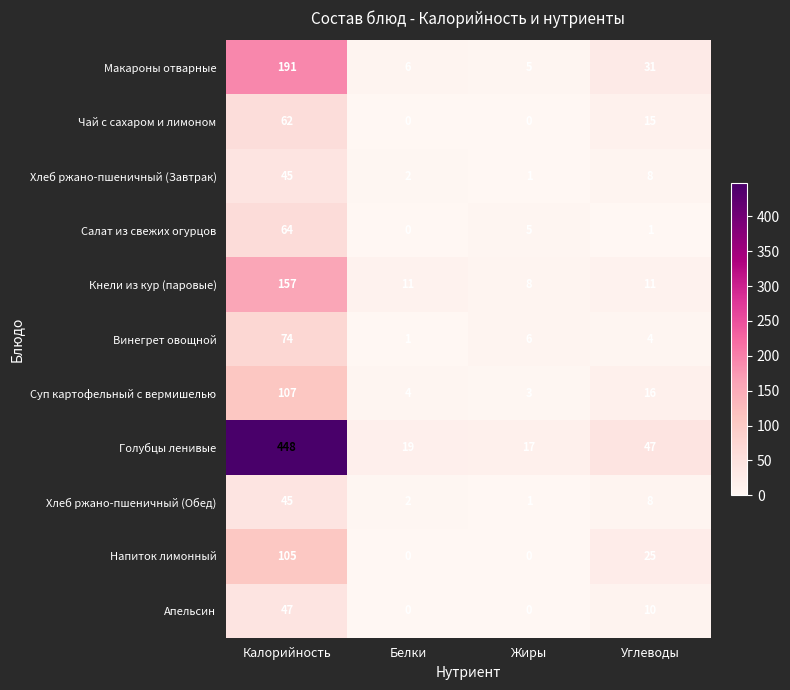

List the labels in order of Голубцы ленивые value, largest first.

Калорийность, Углеводы, Белки, Жиры